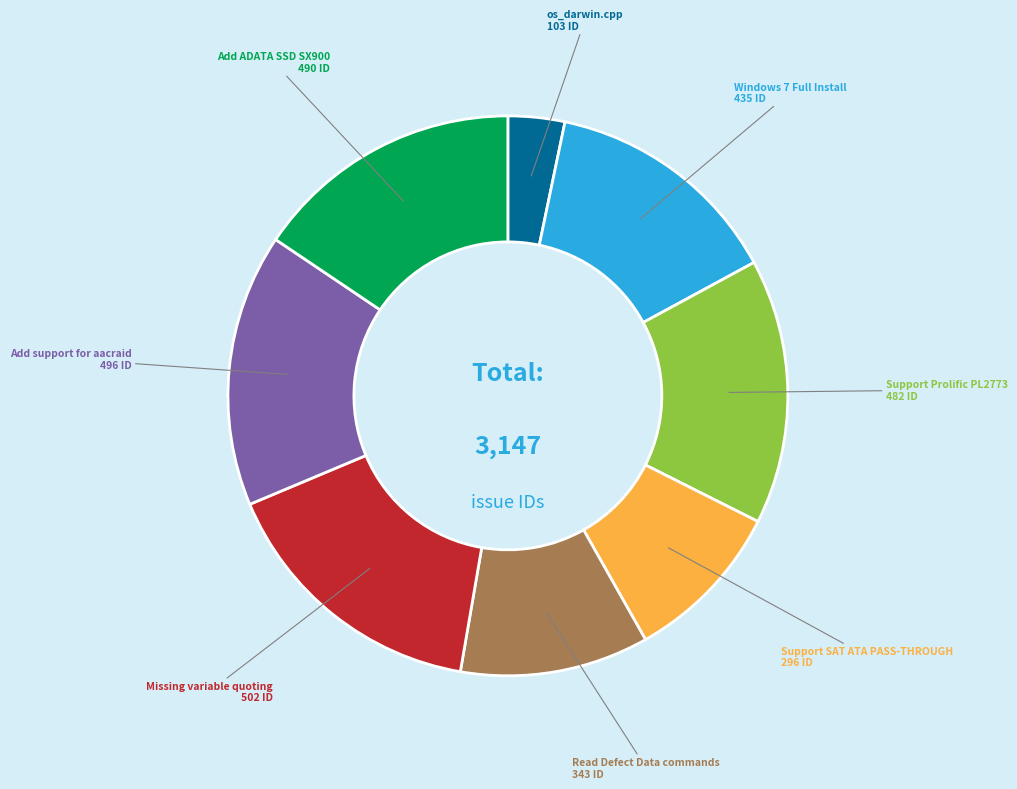

How many segments does this pie chart have?

8